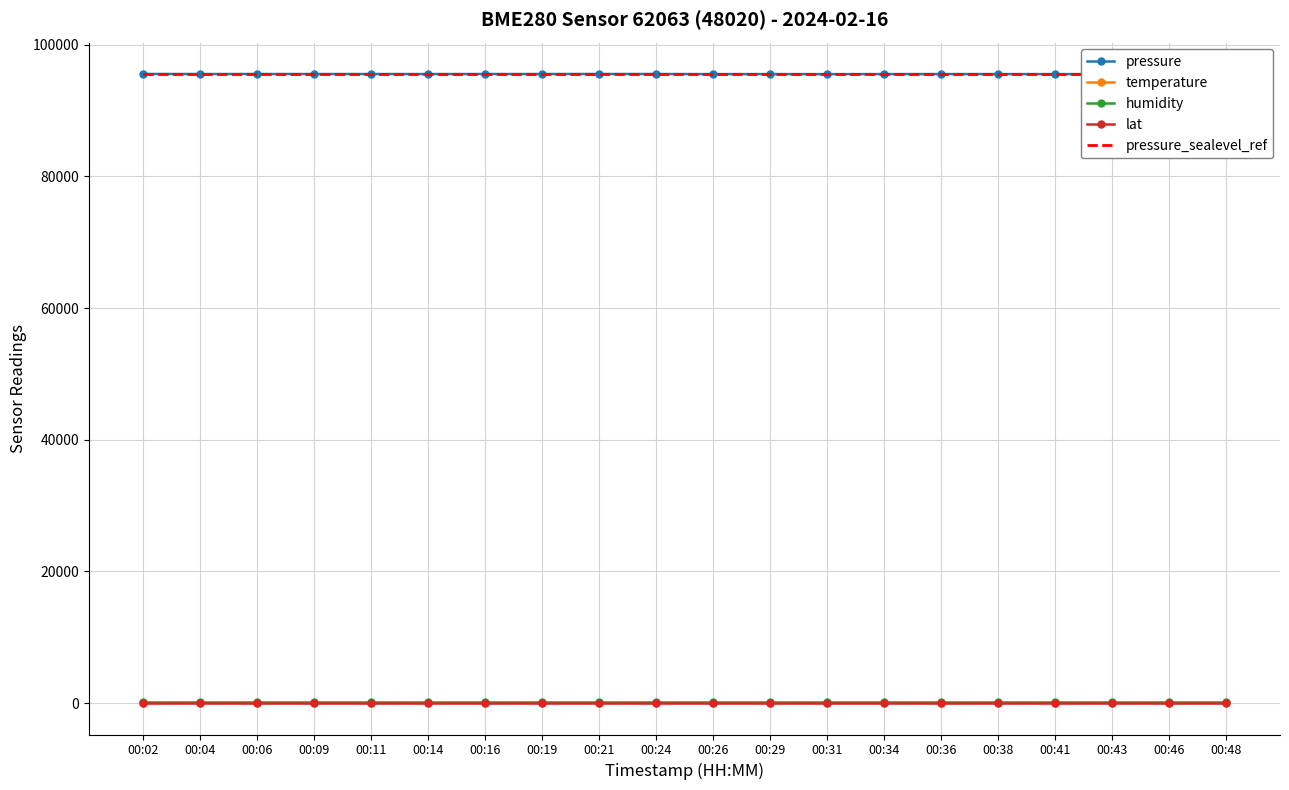

Which category has the lowest value in the lat series?

00:02